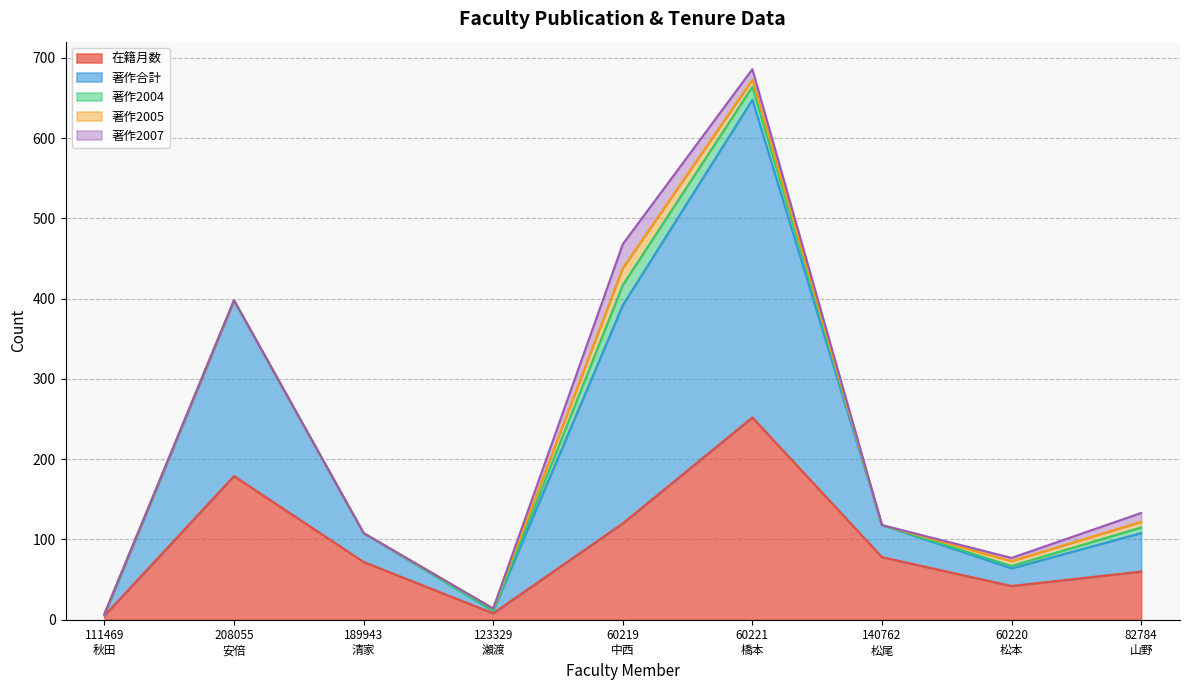

At which category is the sum across all series the highest?

60221
橋本